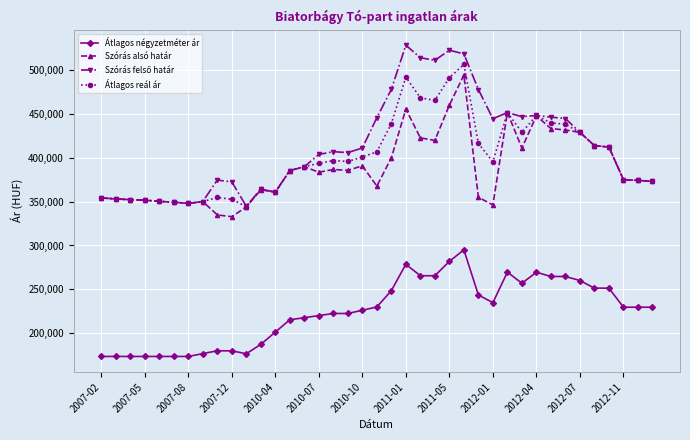

What is the highest value of the Átlagos reál ár series?

506642